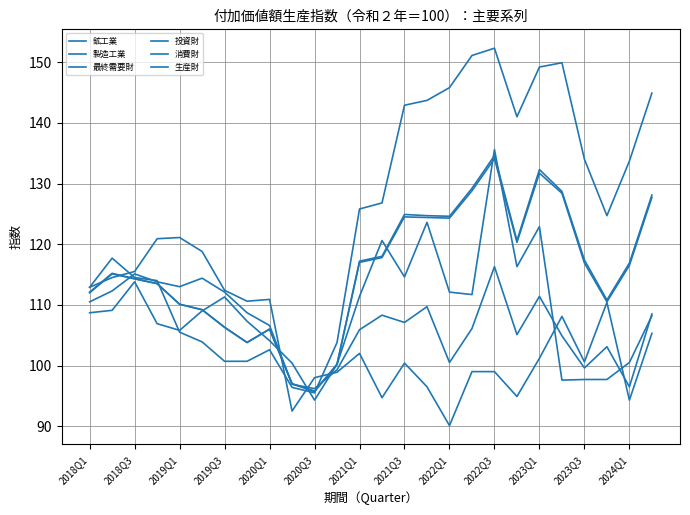

What is the greatest value displayed?

152.3